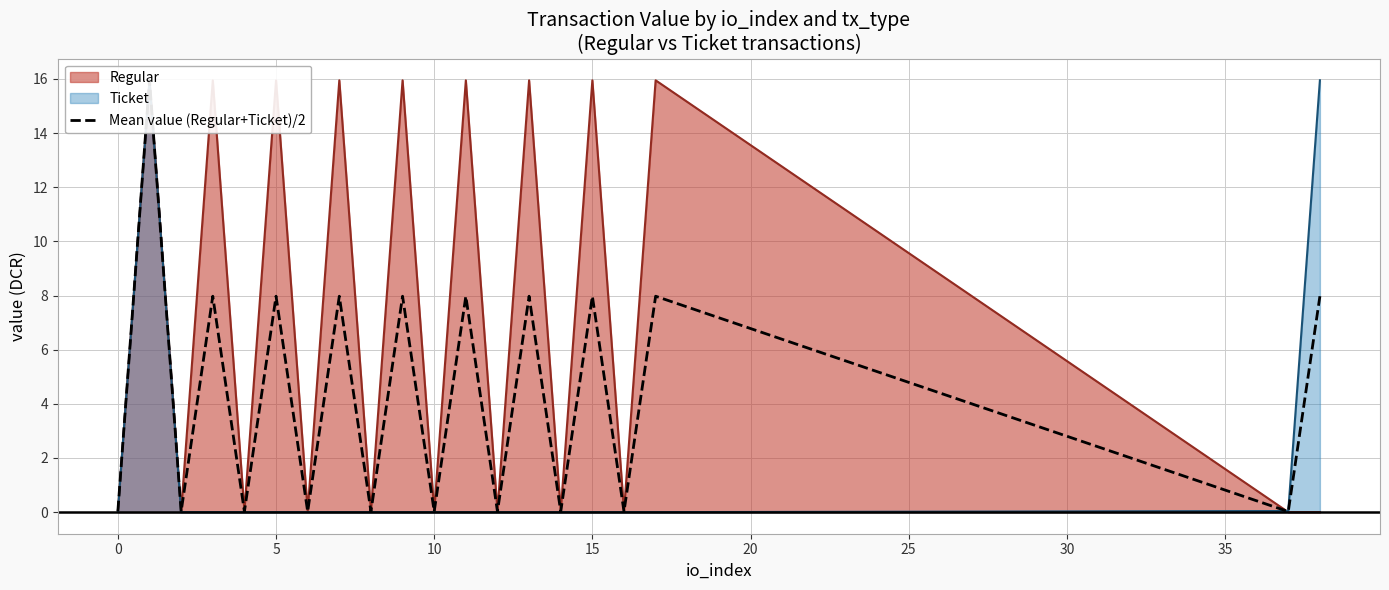

True or false: the data shows 0.0 at 18.

False